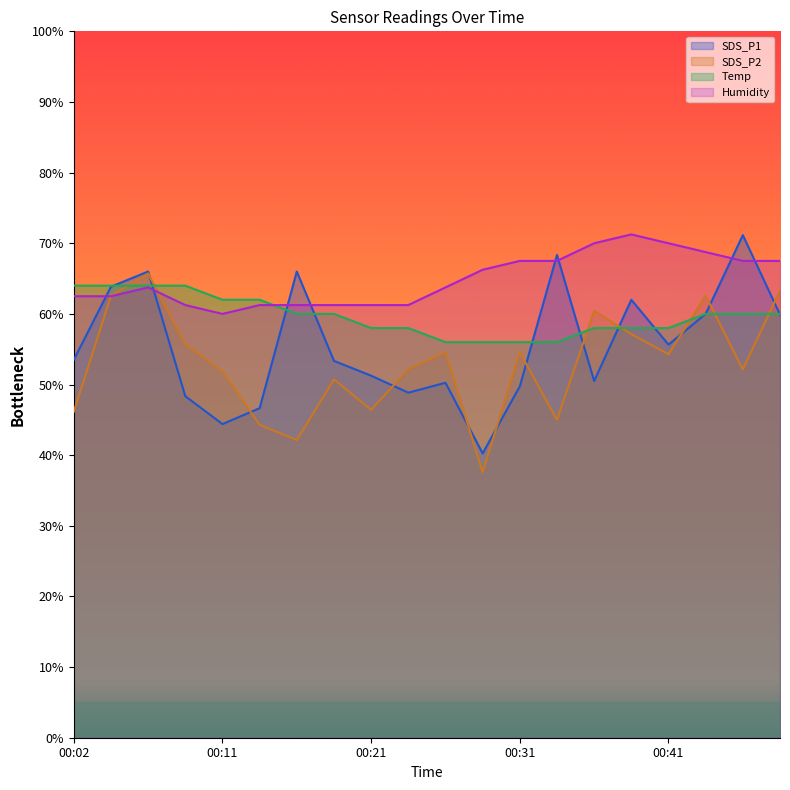

Is the value of SDS_P1 at 00:31 greater than the value of Humidity at 00:14?

No